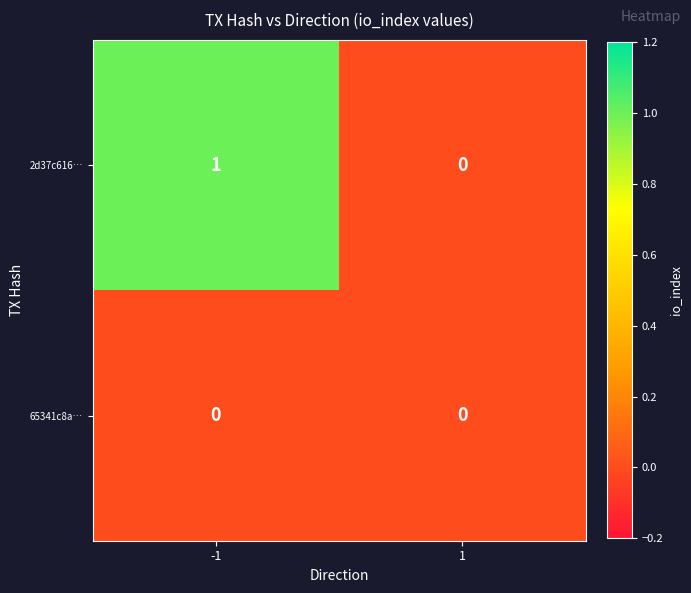

Rank the series by their maximum value, from lowest to highest.

65341c8a…, 2d37c616…